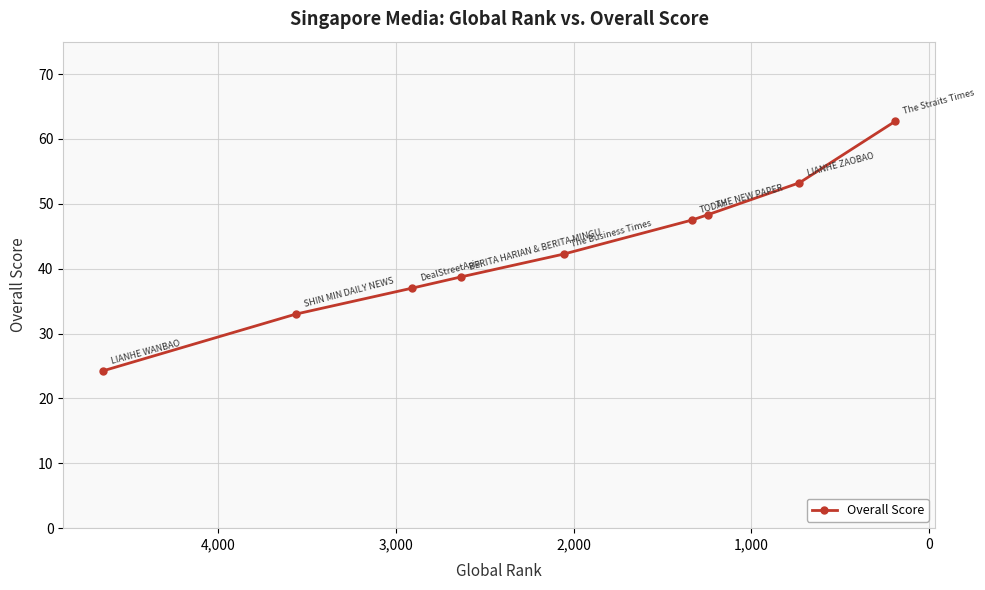

How many data points are less than 42?

4